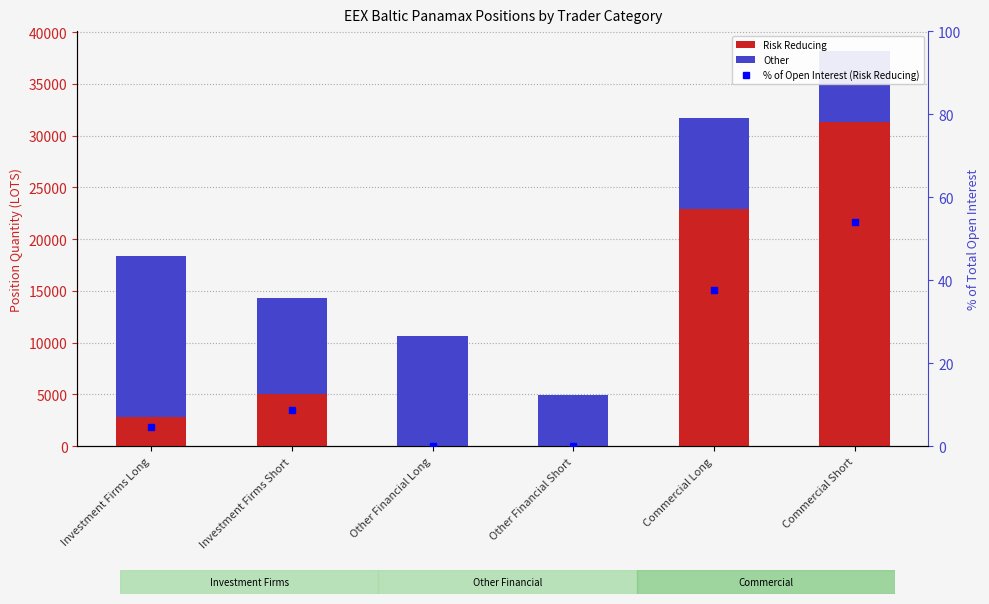

The value of Risk Reducing at Commercial Short is 31274.5. True or false?

True